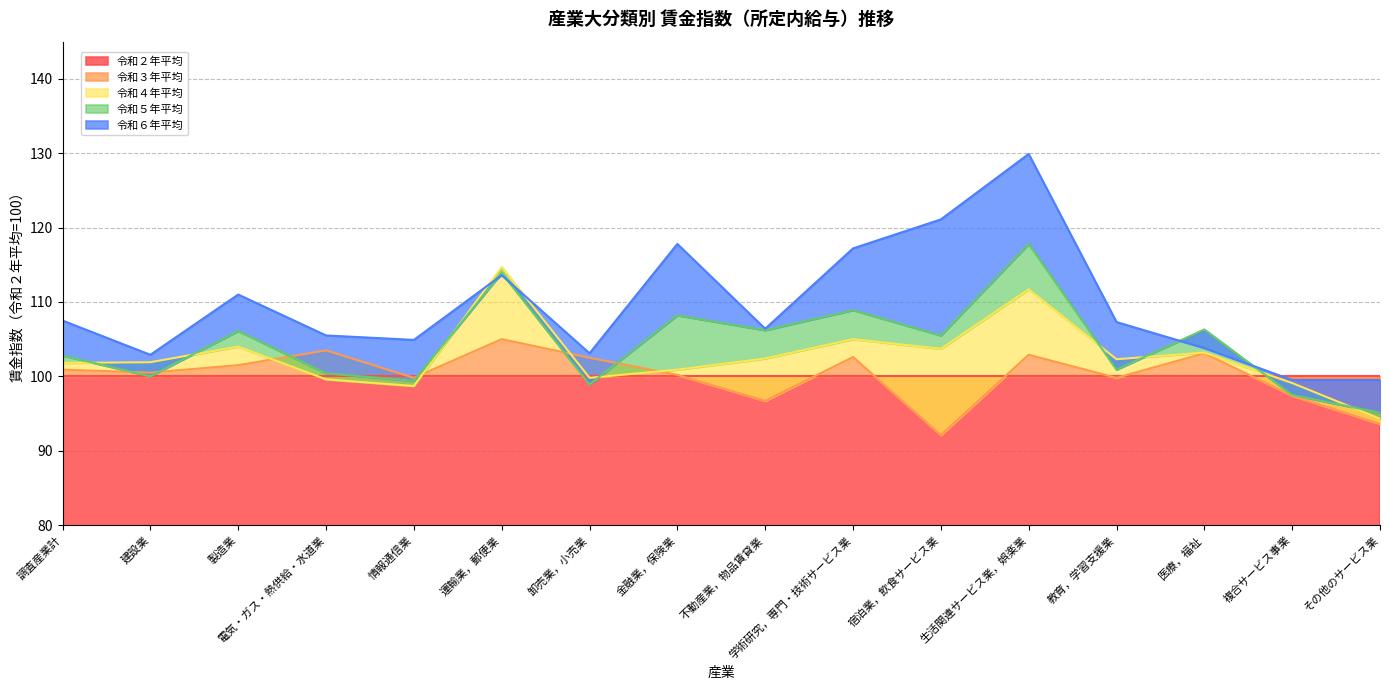

What is the average value of the 令和５年平均 series?

104.2